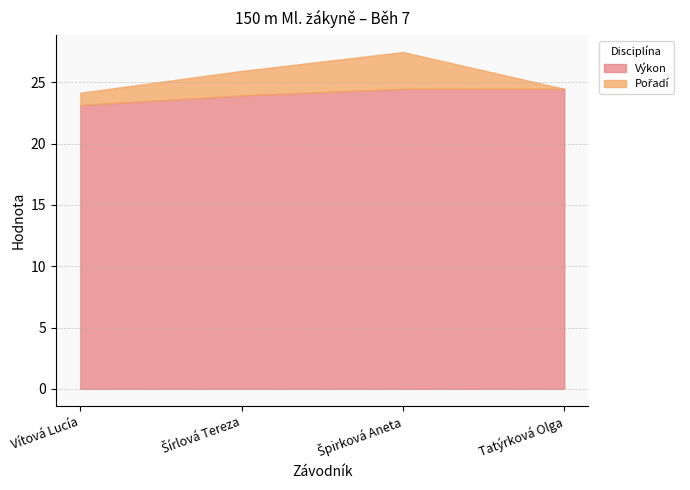

True or false: Výkon and Pořadí cross at least once.

False